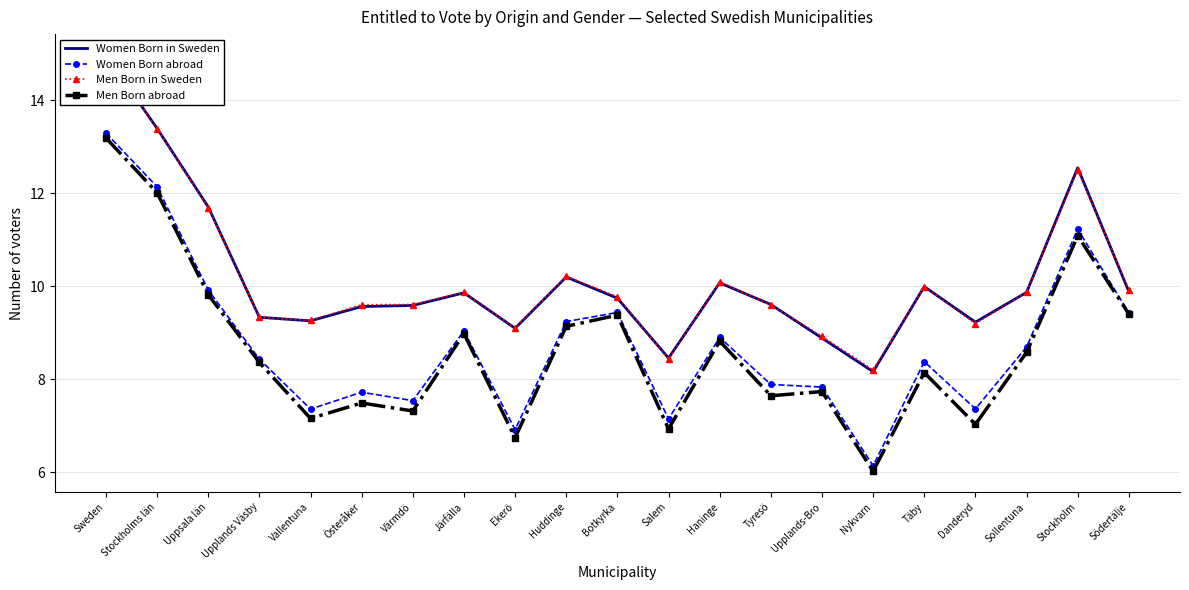

True or false: Men Born abroad and Women Born abroad intersect in this chart.

False